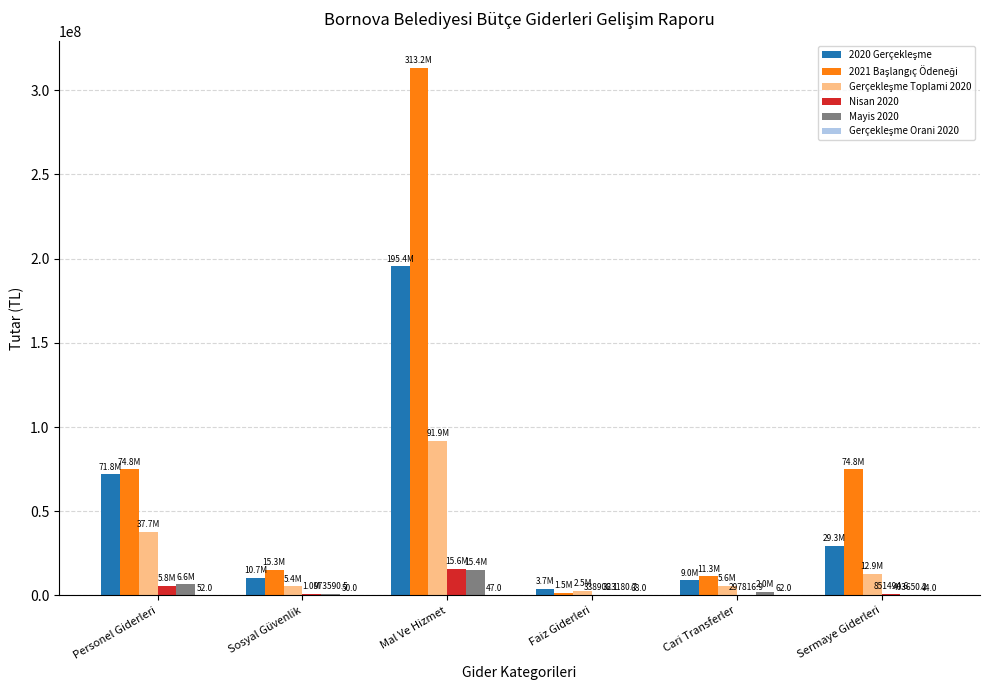

At which label does Mayis 2020 reach its peak?

Mal Ve Hizmet